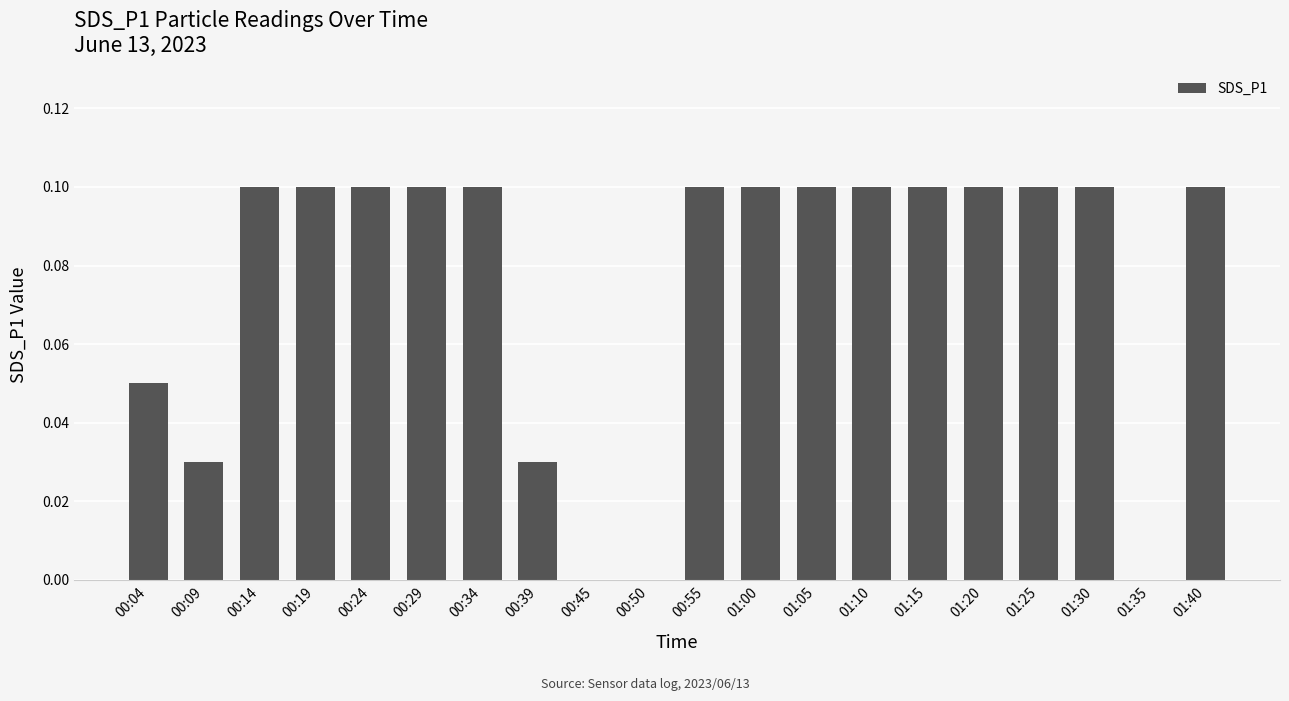

What is the sum of all values?

1.5